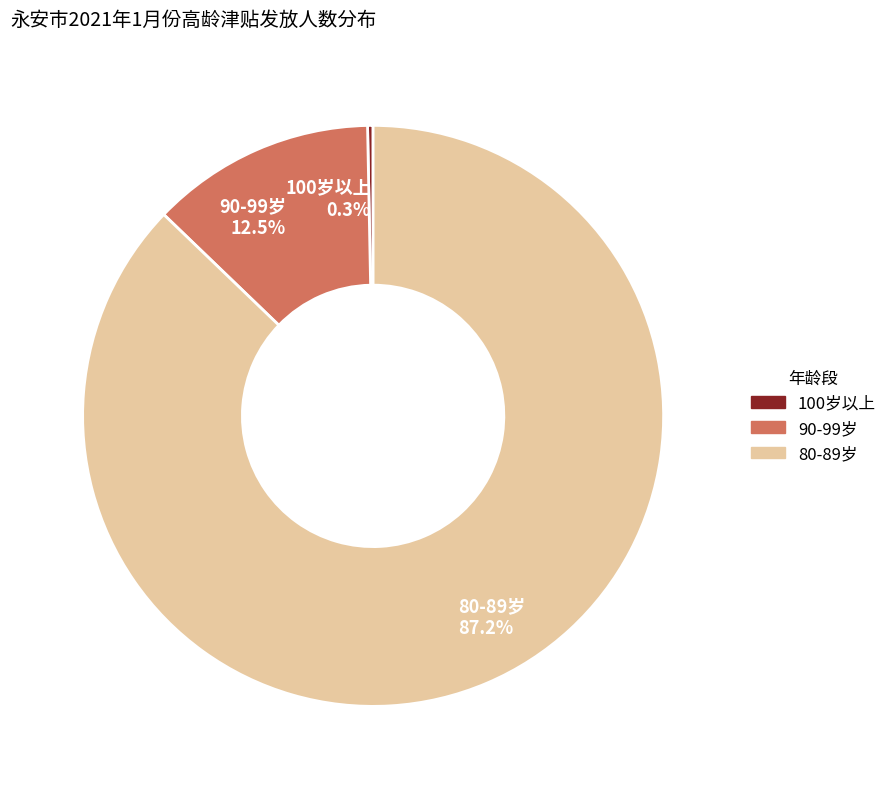

Which has a higher value, 80-89岁 87.2% or 90-99岁 12.5%?

80-89岁 87.2%